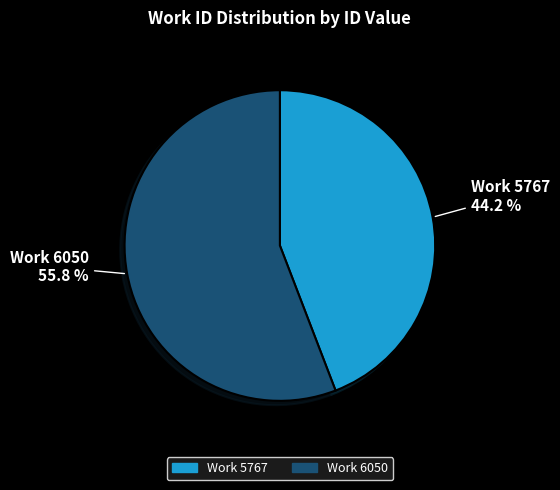

How many slices are in this pie chart?

2